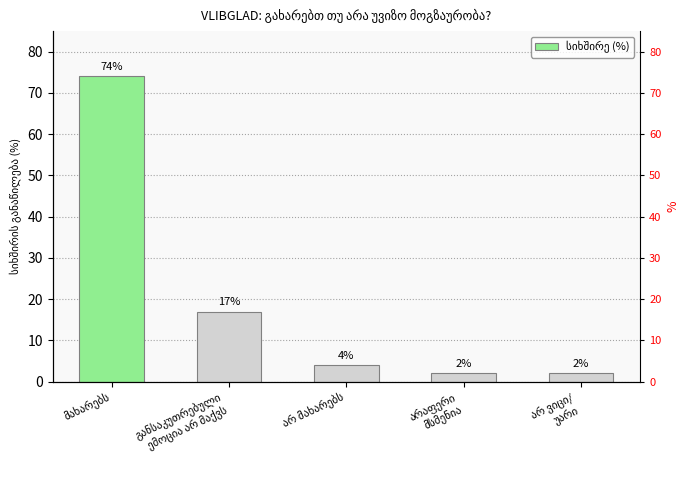

Reading left to right, list all the values displayed in this chart.

მახარებს=74	განსაკუთრებული
ემოცია არ მაქვს=17	არ მახარებს=4	არაფერი
მსმენია=2	არ ვიცი/
უარი=2